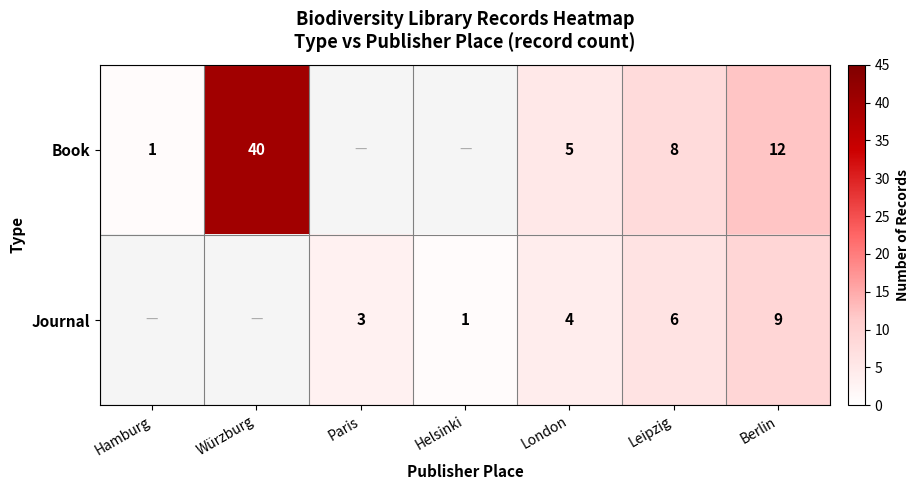

Is the value of Book at Berlin greater than the value of Journal at Helsinki?

Yes